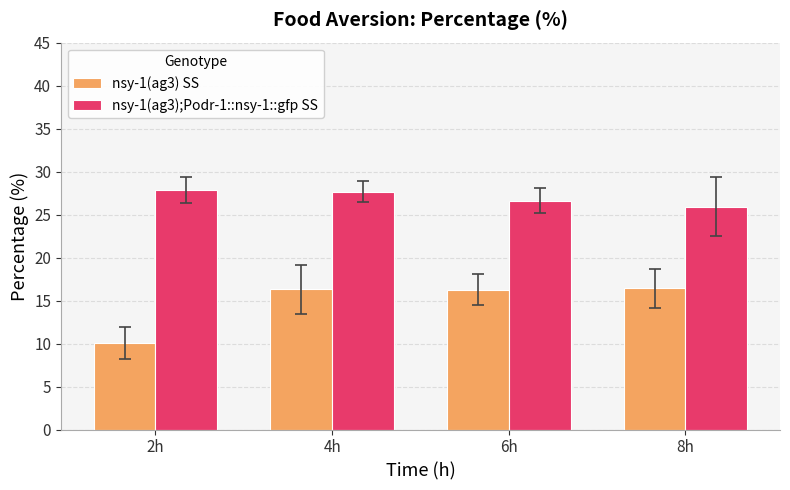

List the series in order of their overall mean, lowest first.

nsy-1(ag3) SS, nsy-1(ag3);Podr-1::nsy-1::gfp SS